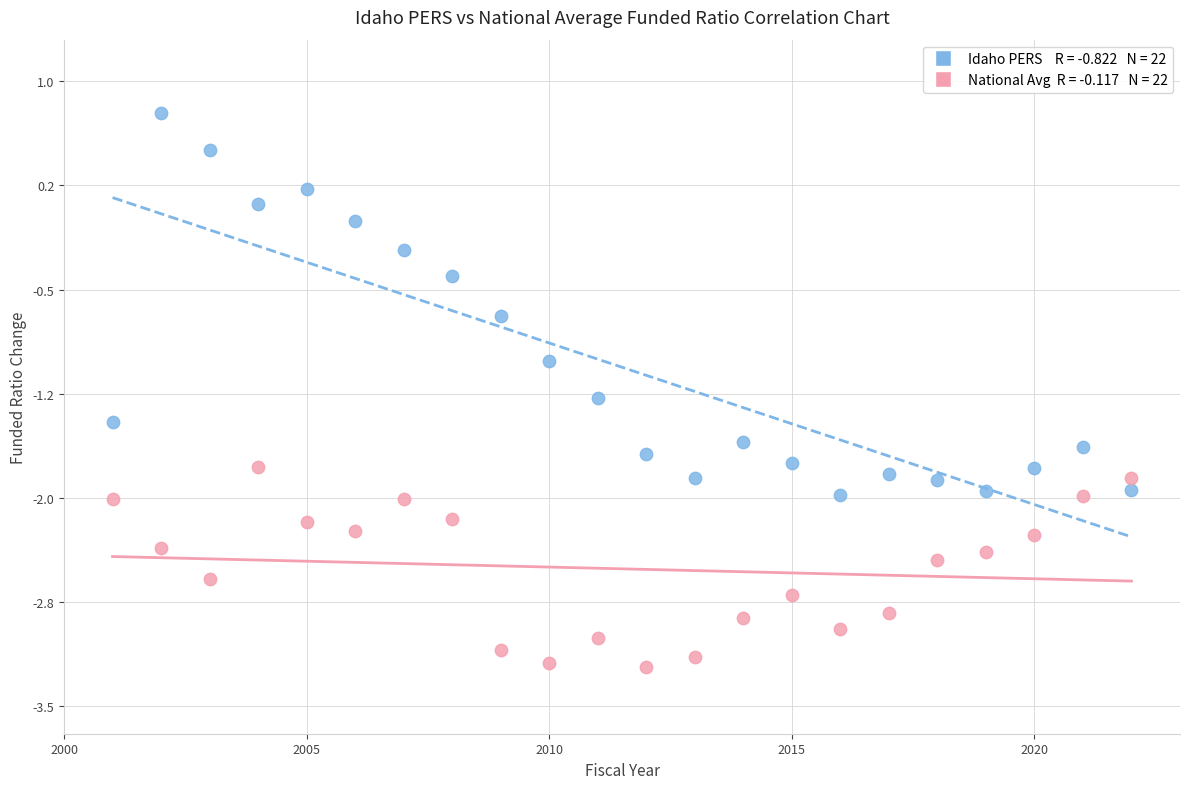

Across all data points, what is the range of X values (max minus min)?

21.0